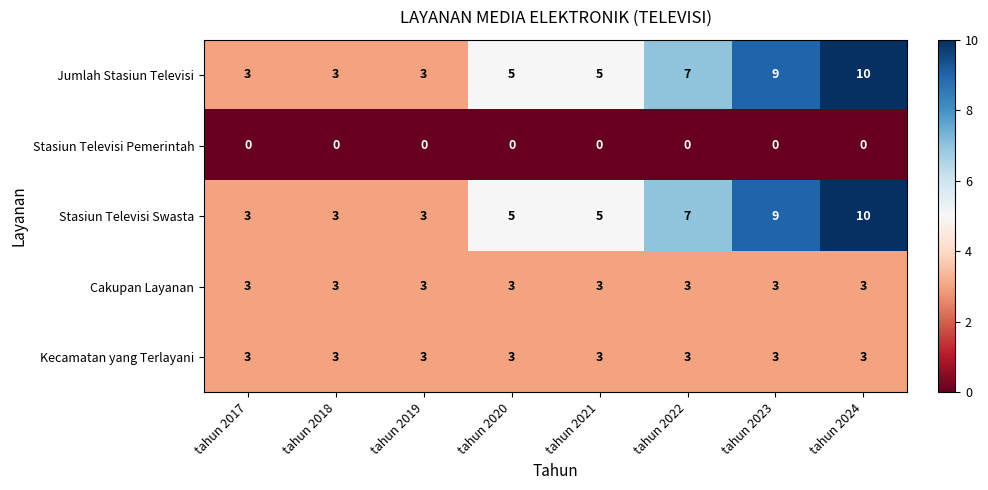

At how many categories does at least one series exceed 1?

8